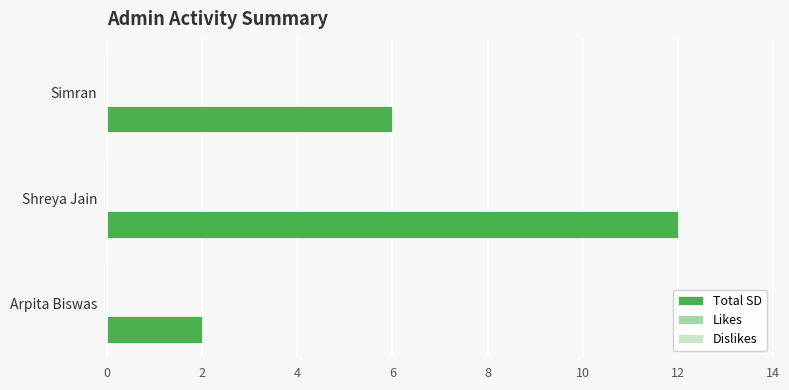

Are the bars horizontal?

Yes